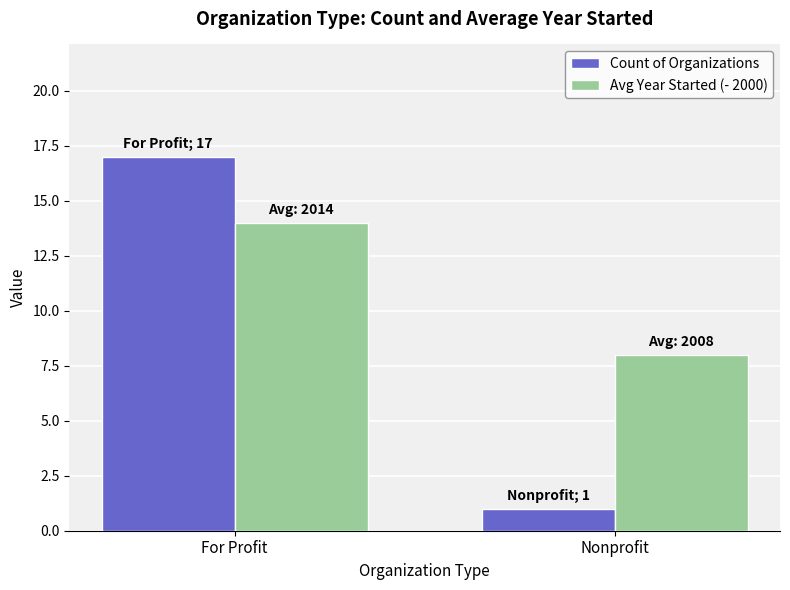

What is the difference between the maximum and minimum values in the Count of Organizations series?

16